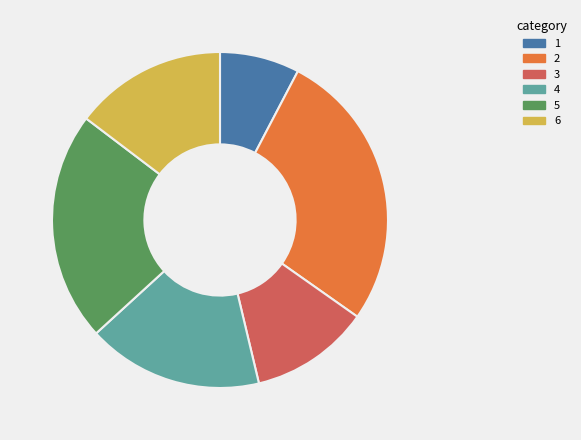

How many segments does this pie chart have?

6